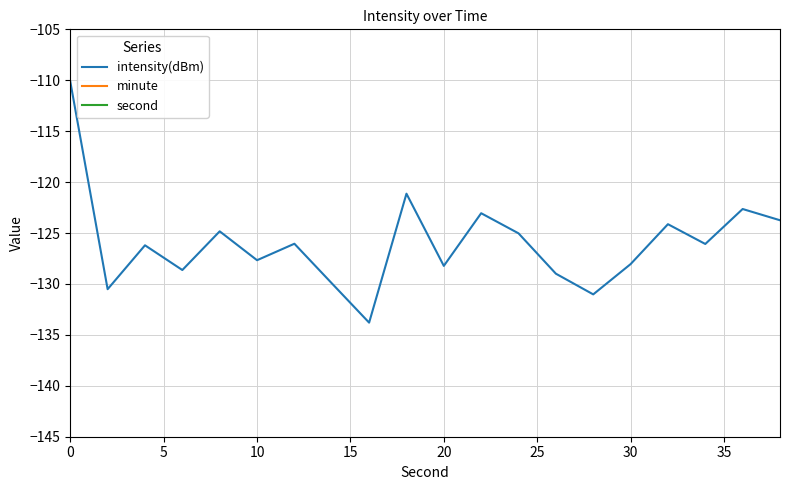

True or false: intensity(dBm) has a value of -128.2 at 20.

True